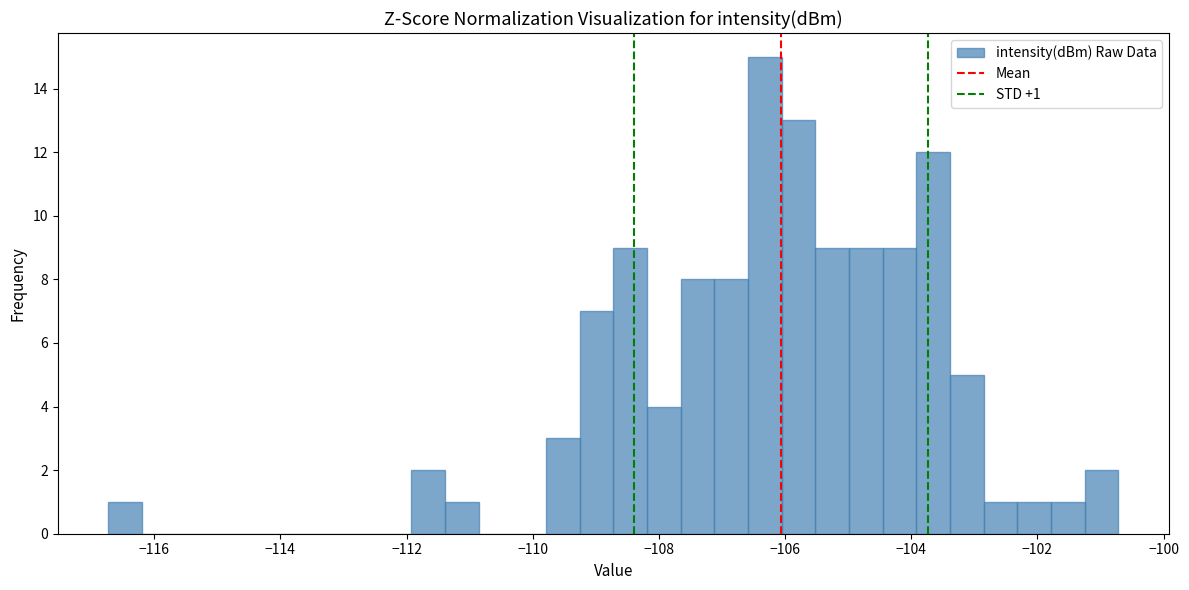

Around what value on the x-axis is the tallest bar? Give the approximate position of its centre, as read against the axis.

-106.4